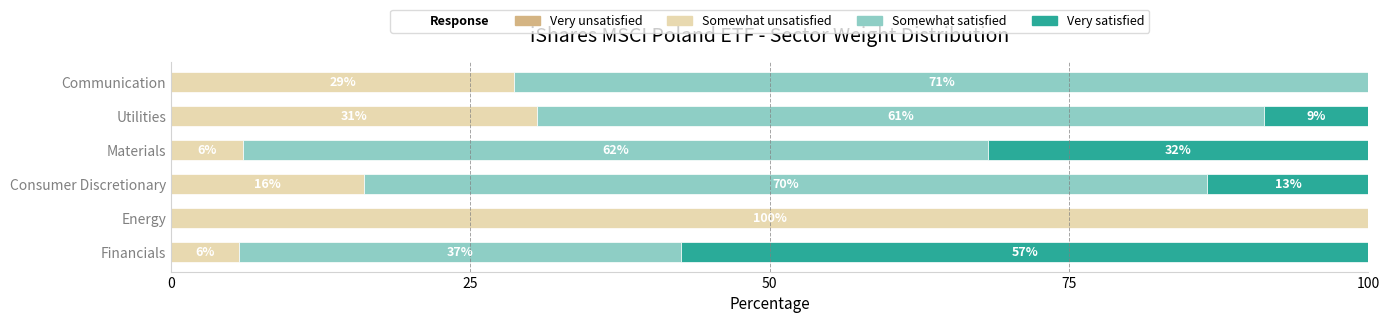

What is the total value across all series at Materials?

100.0